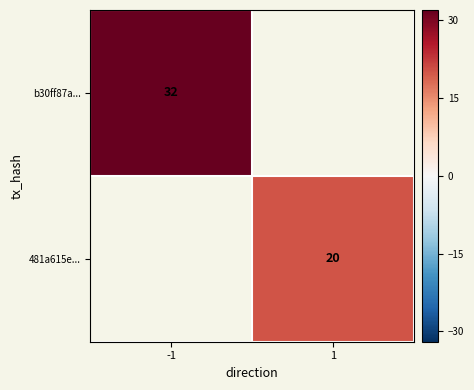

What is the minimum value shown in the chart?

20.0